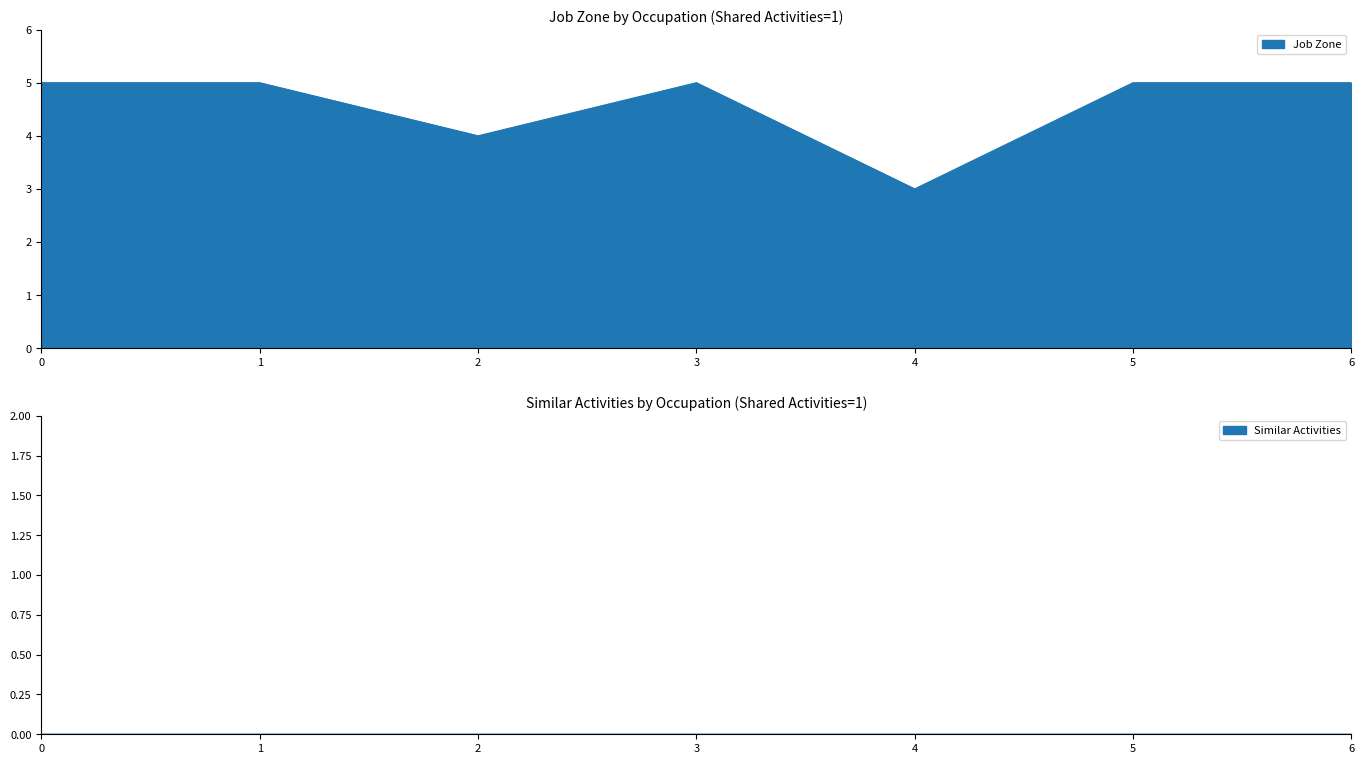

Is it true that Job Zone equals 2 at 4?

False